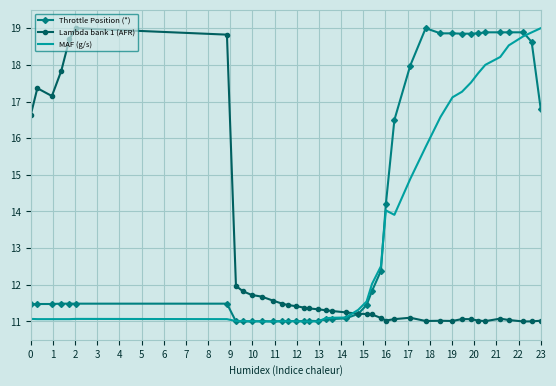

Which series has the largest total across all categories?

Throttle Position (*)